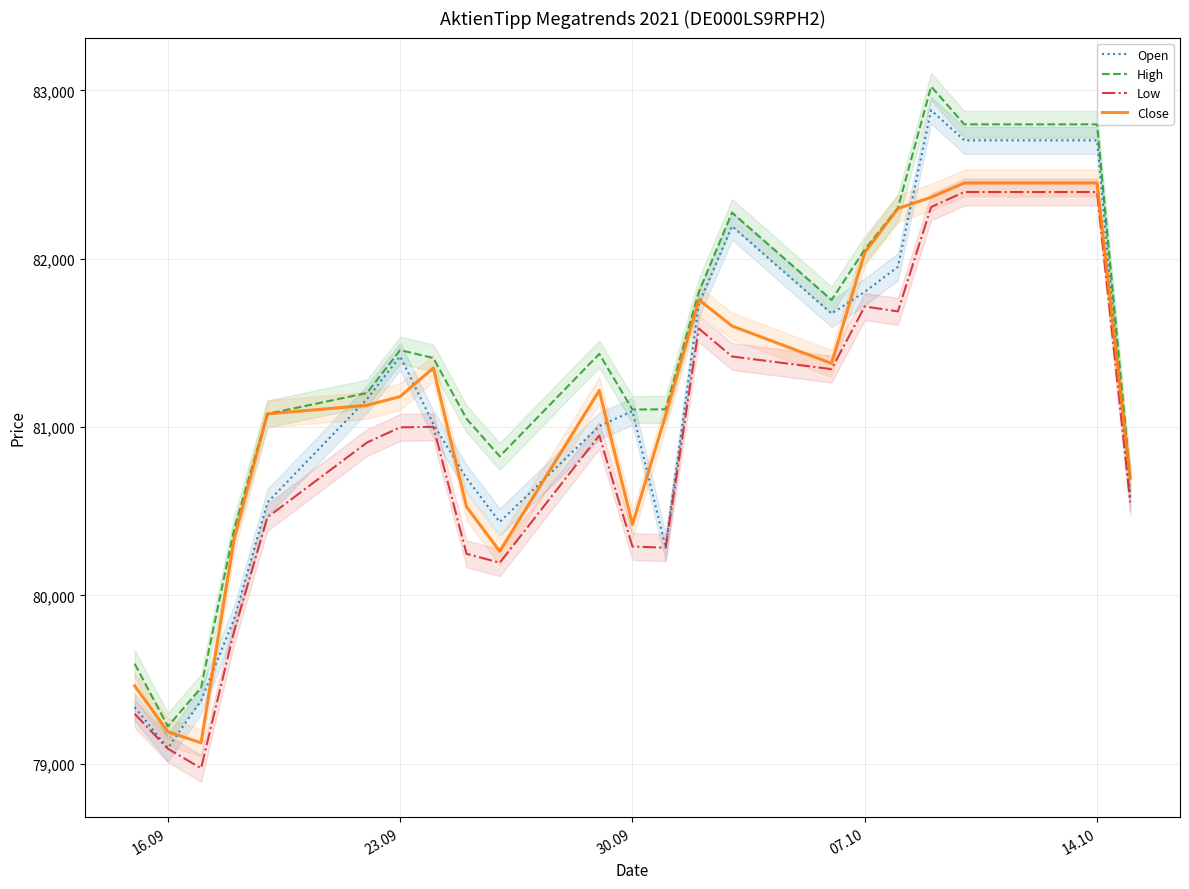

What is the approximate value of Open at 16.09, to the nearest 10?

79090